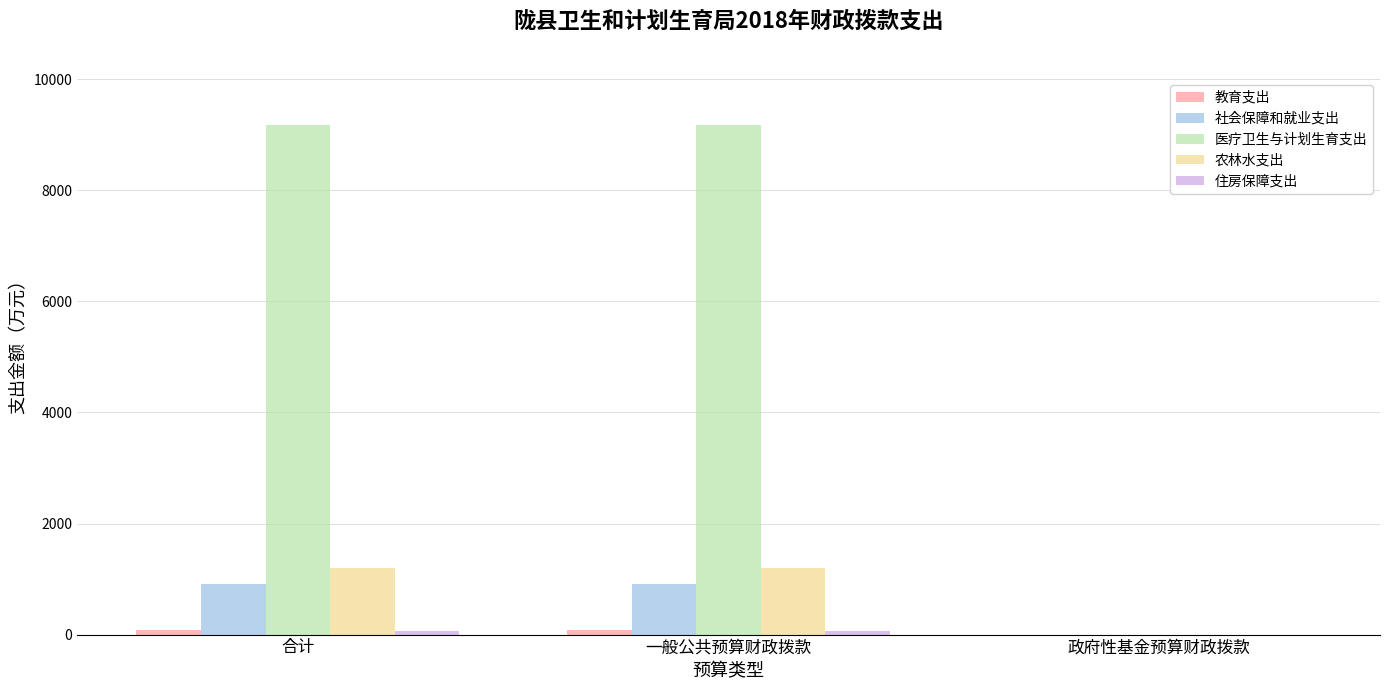

True or false: 社会保障和就业支出 has a value of 0.0 at 政府性基金预算财政拨款.

True